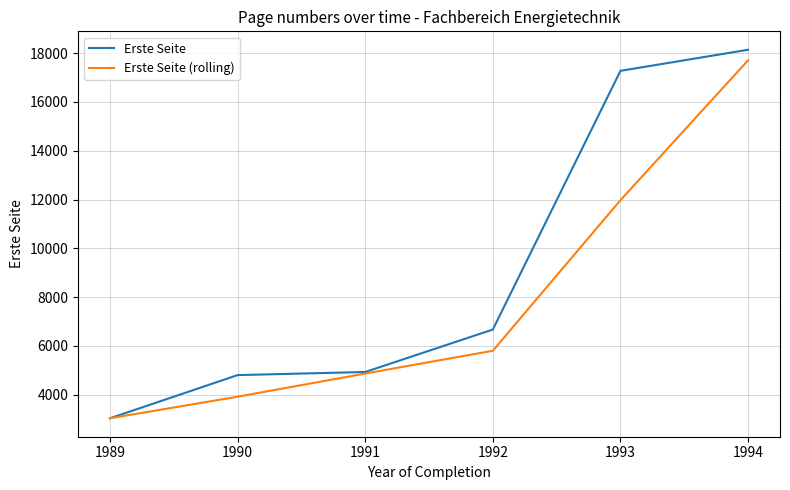

Which series has the largest range (max minus min)?

Erste Seite